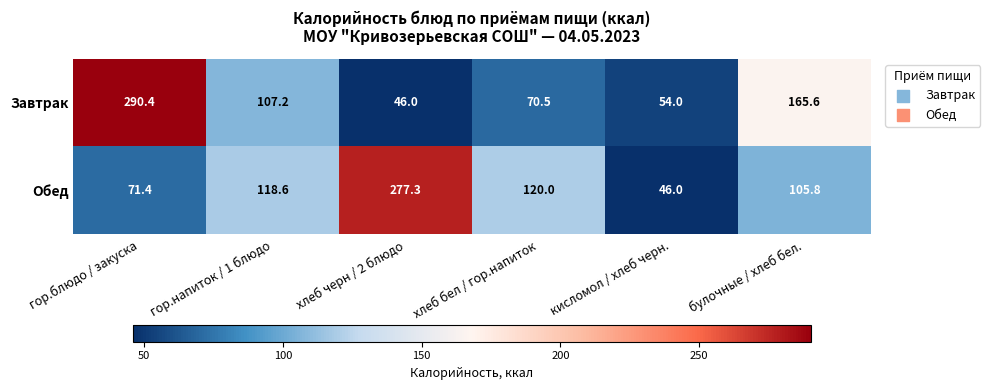

How many values in the Завтрак series exceed 107?

3